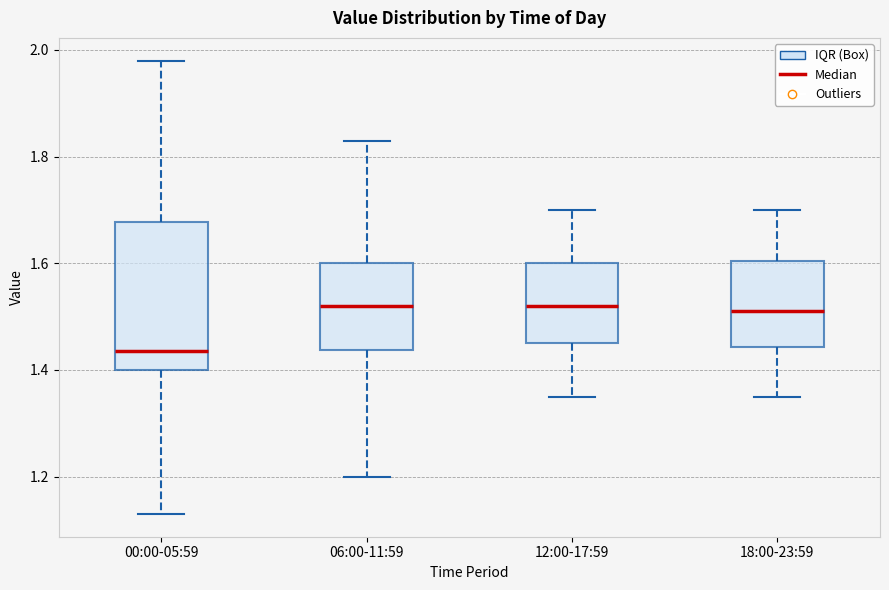

Reading left to right, read every box against the y-axis: the position of its median line, the range the box covers, and the ends of its whiskers. The values are not printed on the chart, so give them approximately, as read against the axis.

00:00-05:59: median 1.44, box 1.40 to 1.68, whiskers 1.14 to 1.98
06:00-11:59: median 1.52, box 1.44 to 1.60, whiskers 1.20 to 1.84
12:00-17:59: median 1.52, box 1.46 to 1.60, whiskers 1.36 to 1.70
18:00-23:59: median 1.52, box 1.44 to 1.60, whiskers 1.36 to 1.70